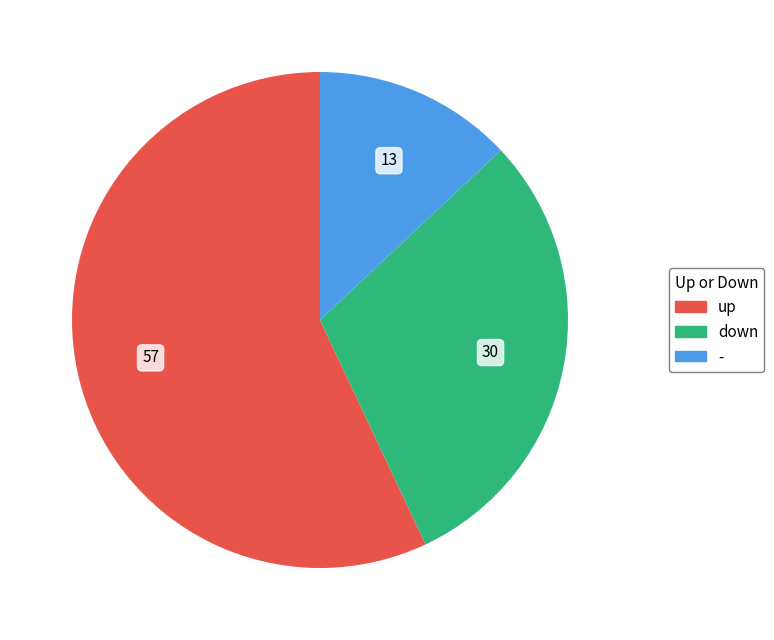

Which slice is the largest?

up